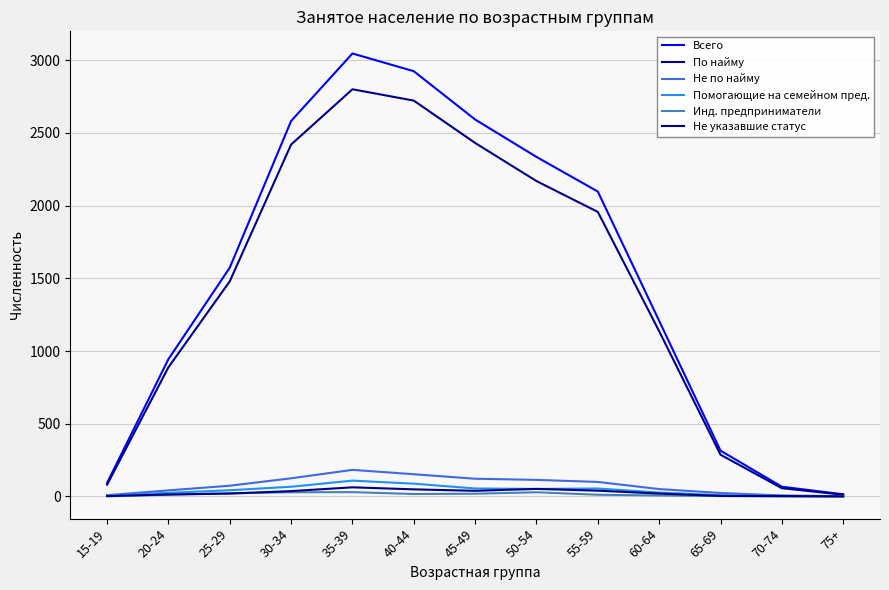

Does the chart display data point markers on the line(s)?

No